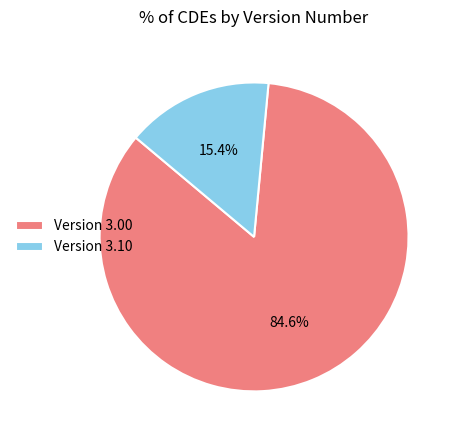

Count the number of slices in the pie.

2